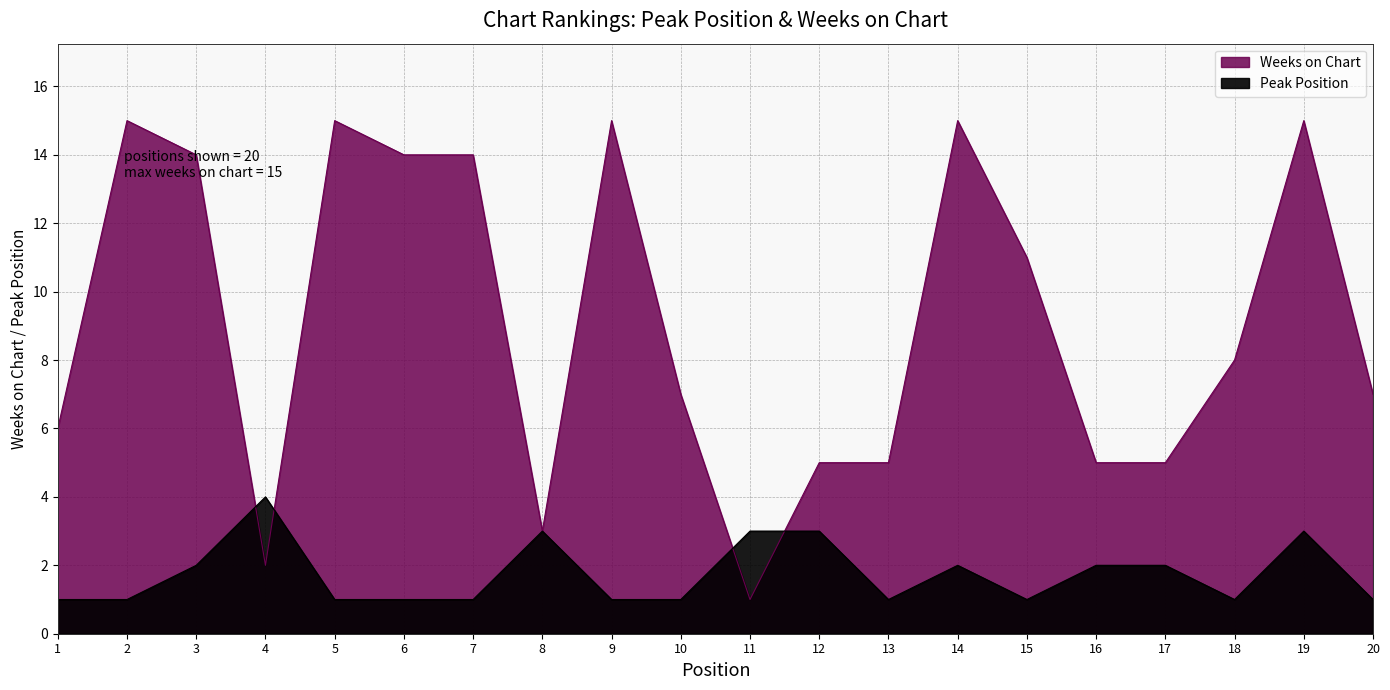

What is the value of the Weeks on Chart point at the 12th from the left?

5